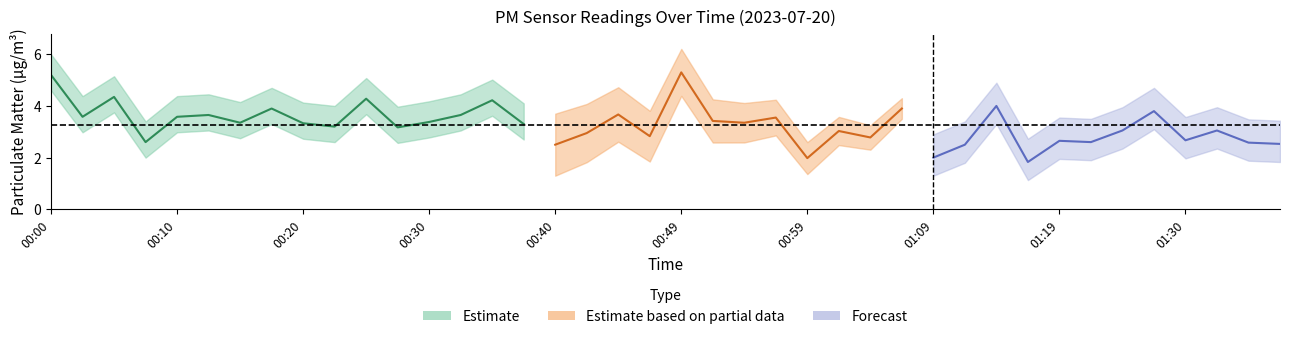

The value of P1 at 00:08 is 2.6. True or false?

True